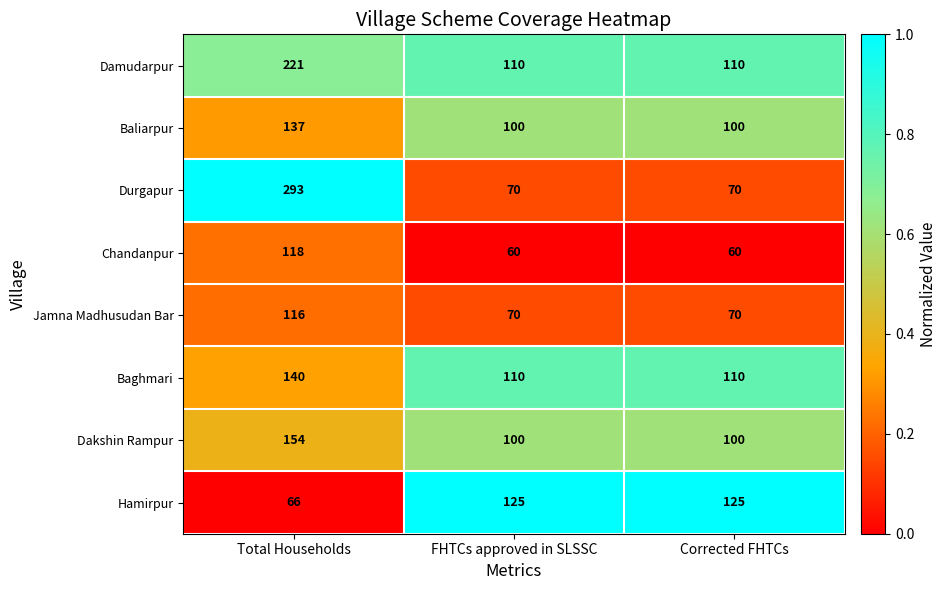

What is the average value of the Baghmari series?

120